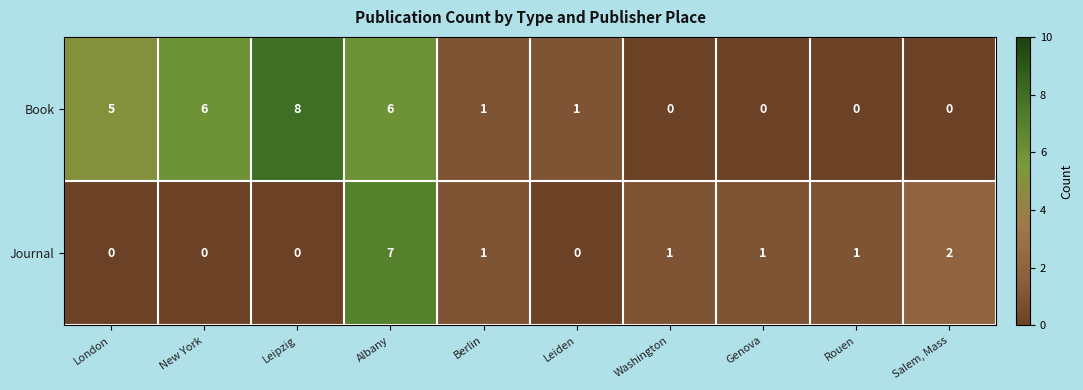

What is the difference between the maximum and minimum values in the Book series?

8